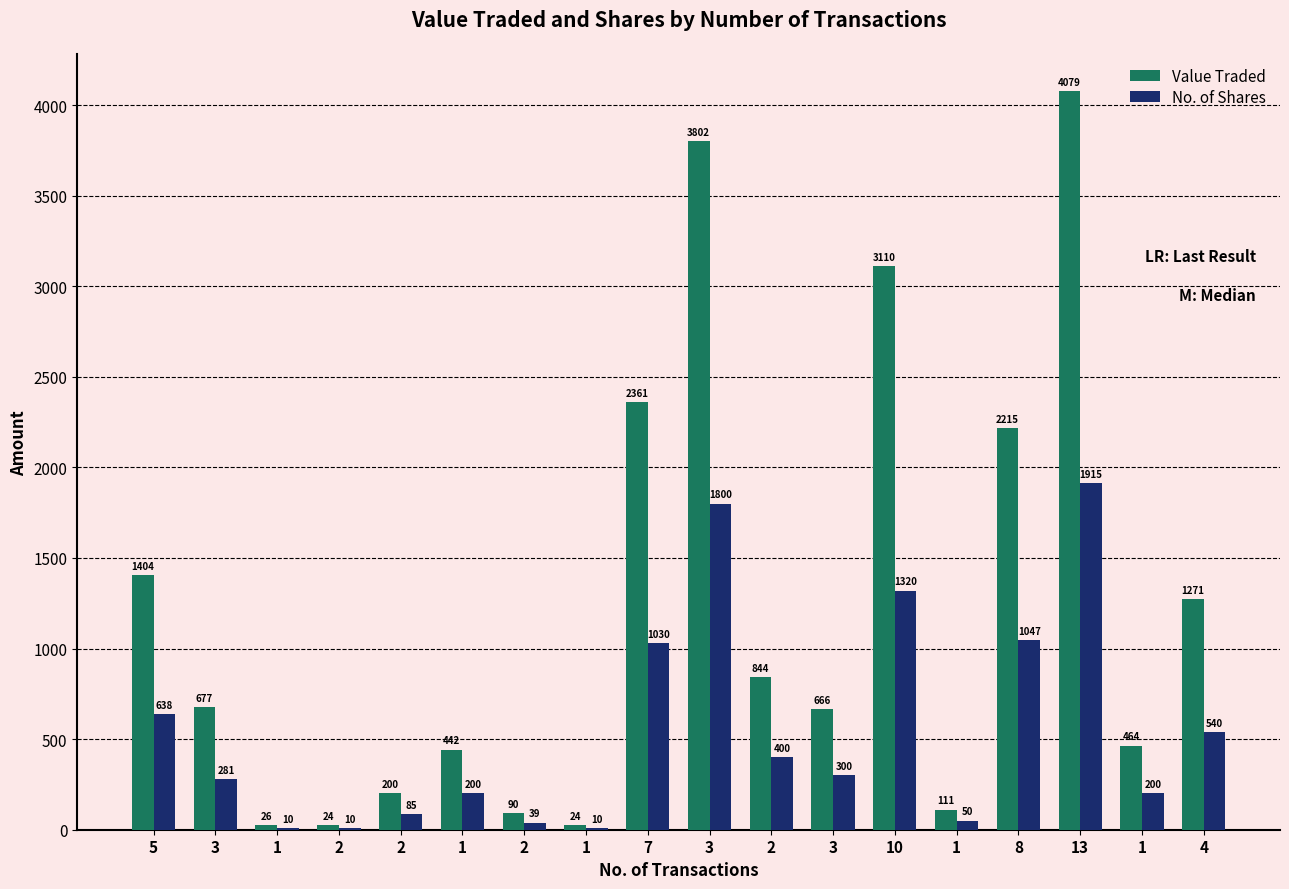

Reading left to right, what are all the values shown in this chart?

Value Traded: 1404	677	26	24	200	442	90	24	2361	3802	844	666	3110	111	2215	4079	464	1271
No. of Shares: 638	281	10	10	85	200	39	10	1030	1800	400	300	1320	50	1047	1915	200	540